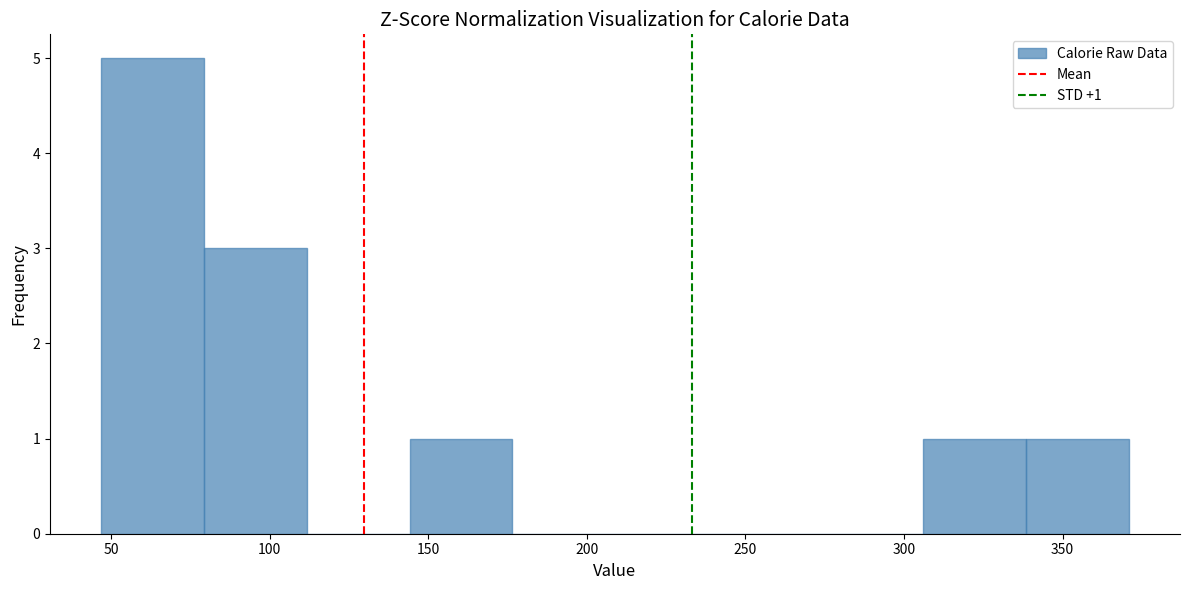

Which range on the x-axis has the tallest bar?

45 to 80